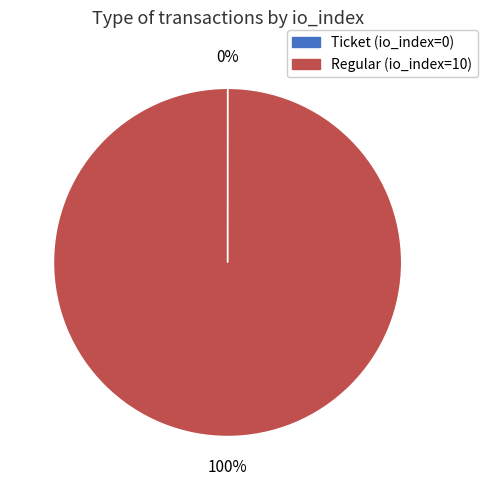

Does any single category account for the majority?

Yes